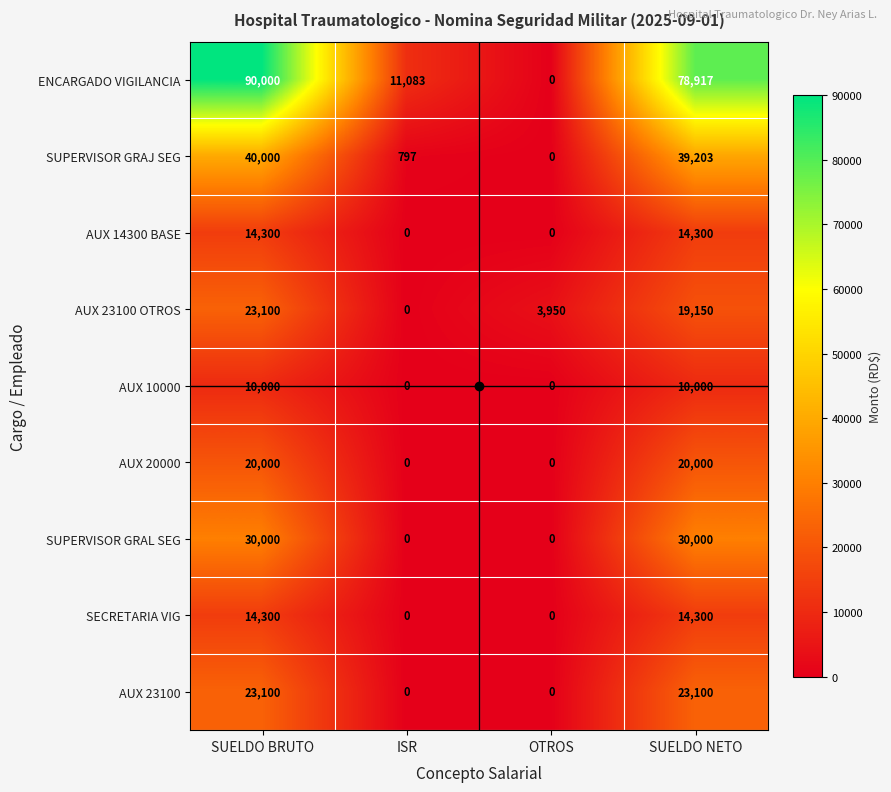

Which category has the highest value across all series?

SUELDO BRUTO